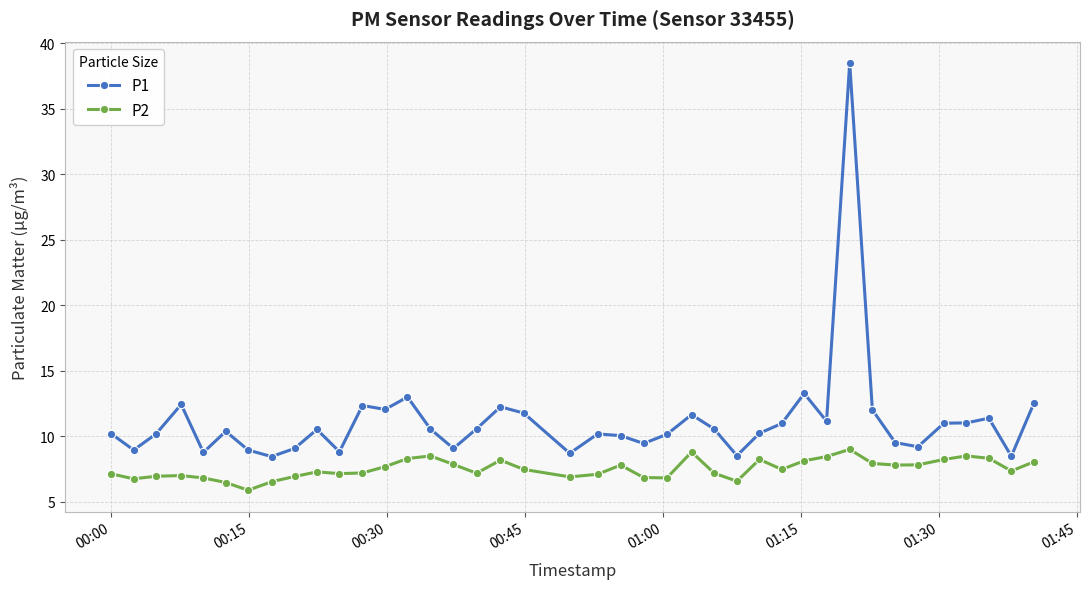

List the series in order of their peak value, highest first.

P1, P2